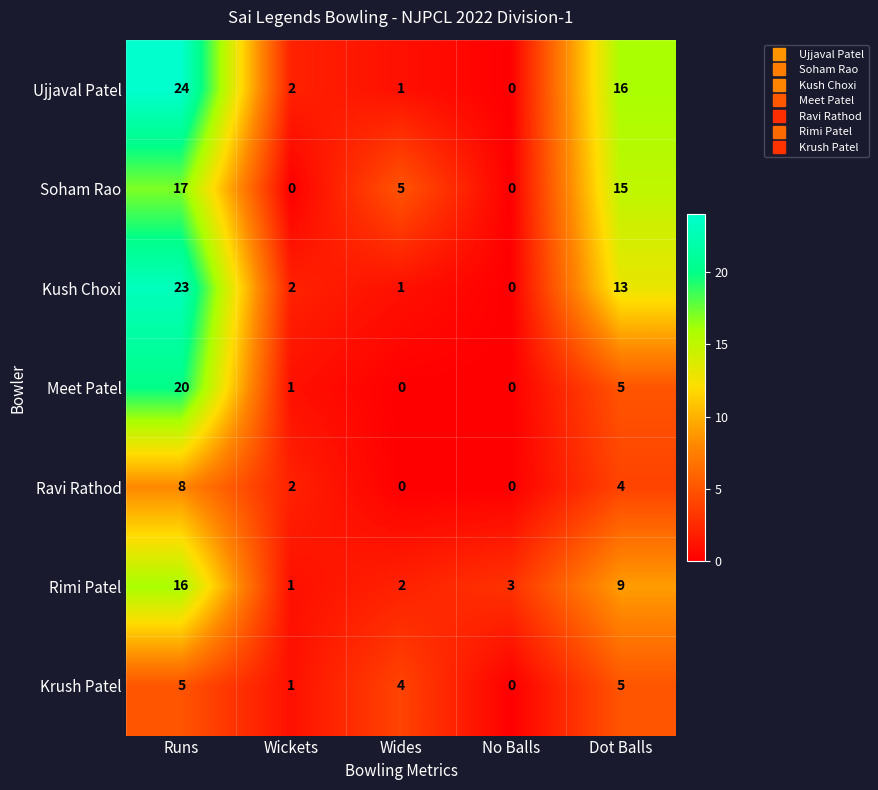

Which category has the highest value across all series?

Runs